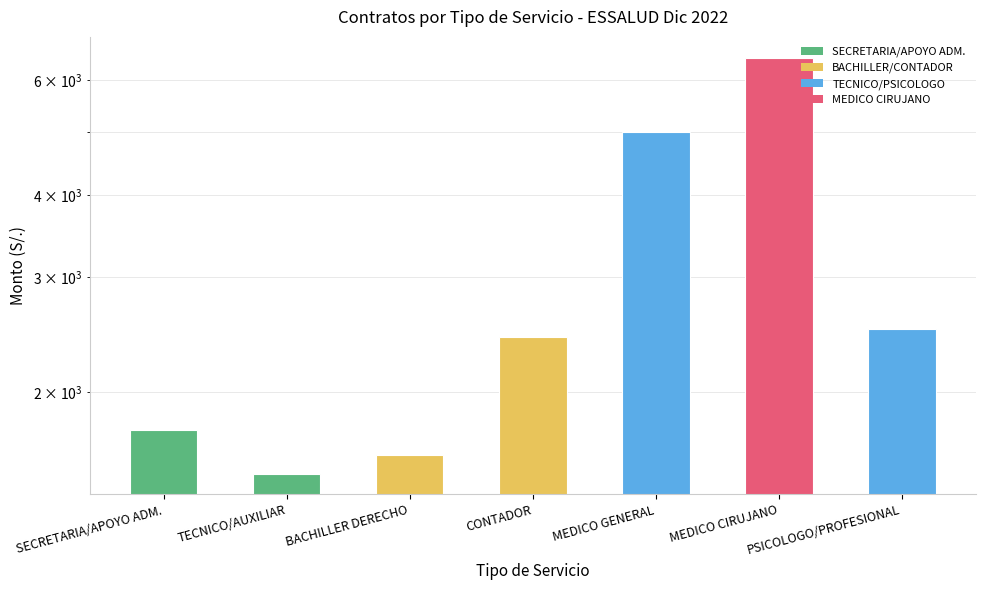

How many categories are shown in the chart?

7